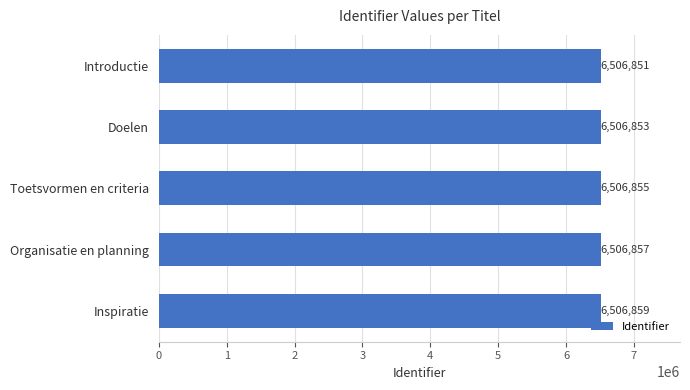

List the labels in order of value, largest first.

Inspiratie, Organisatie en planning, Toetsvormen en criteria, Doelen, Introductie